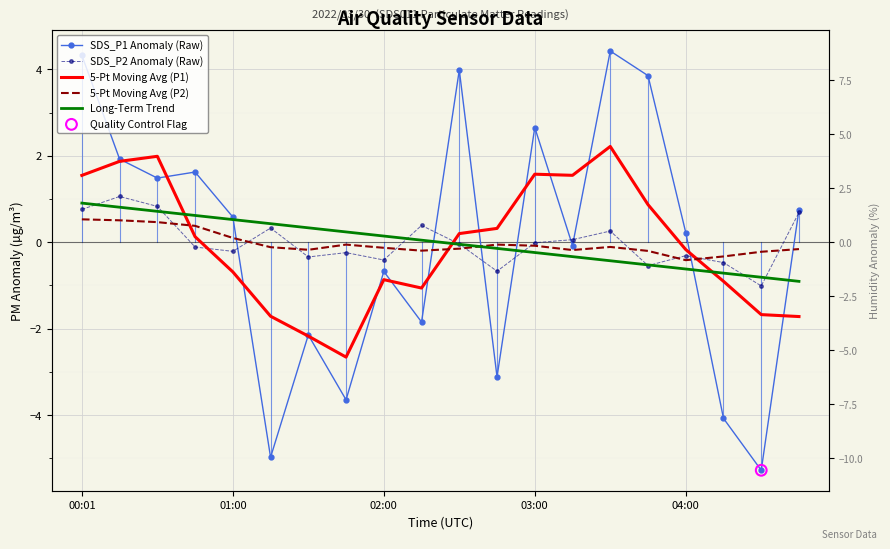

Is the value of SDS_P1 Anomaly (Raw) at 13 greater than the value of 5-Pt Moving Avg (P1) at 13?

No